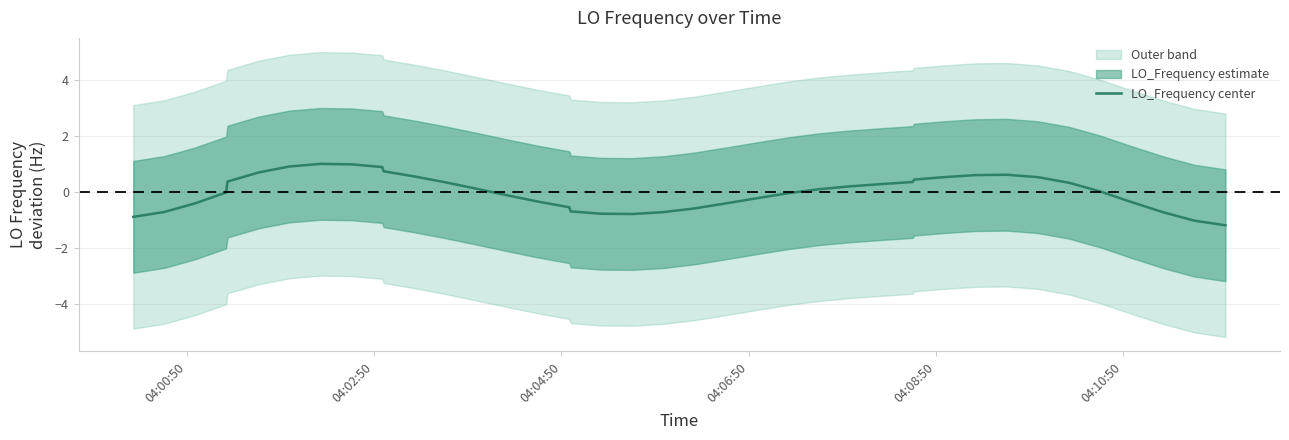

How many lines are shown in the chart?

1